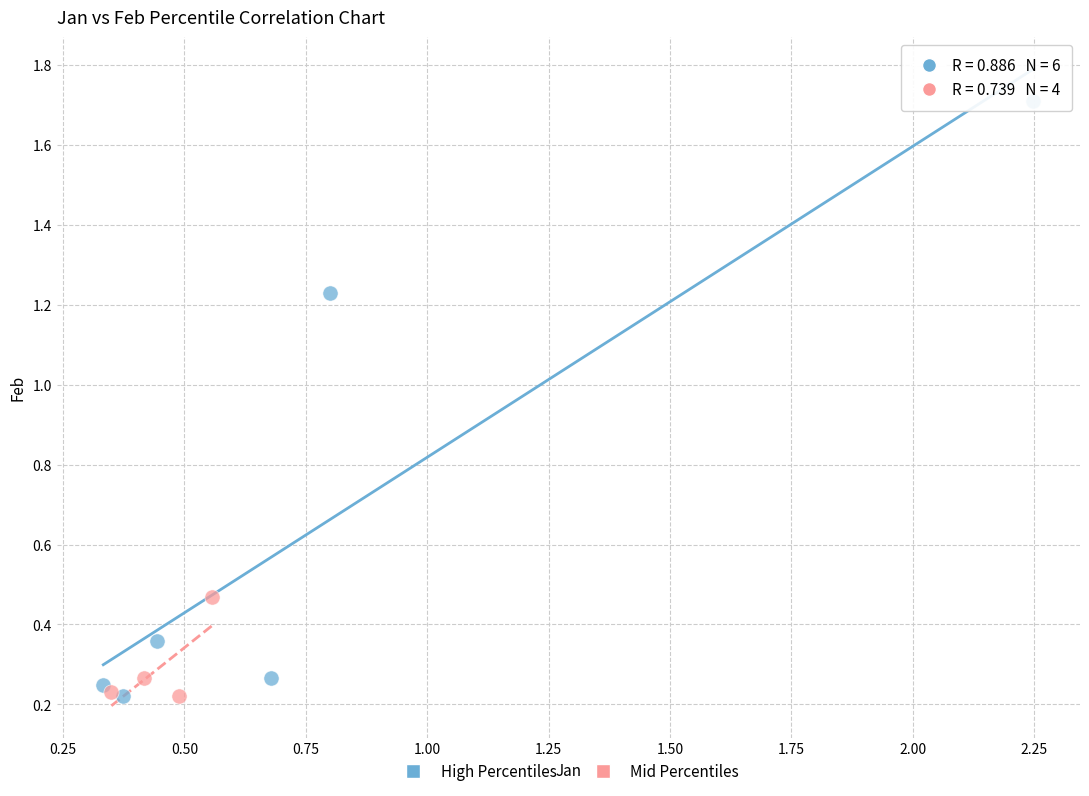

Which series contains the highest Y value?

High Percentiles